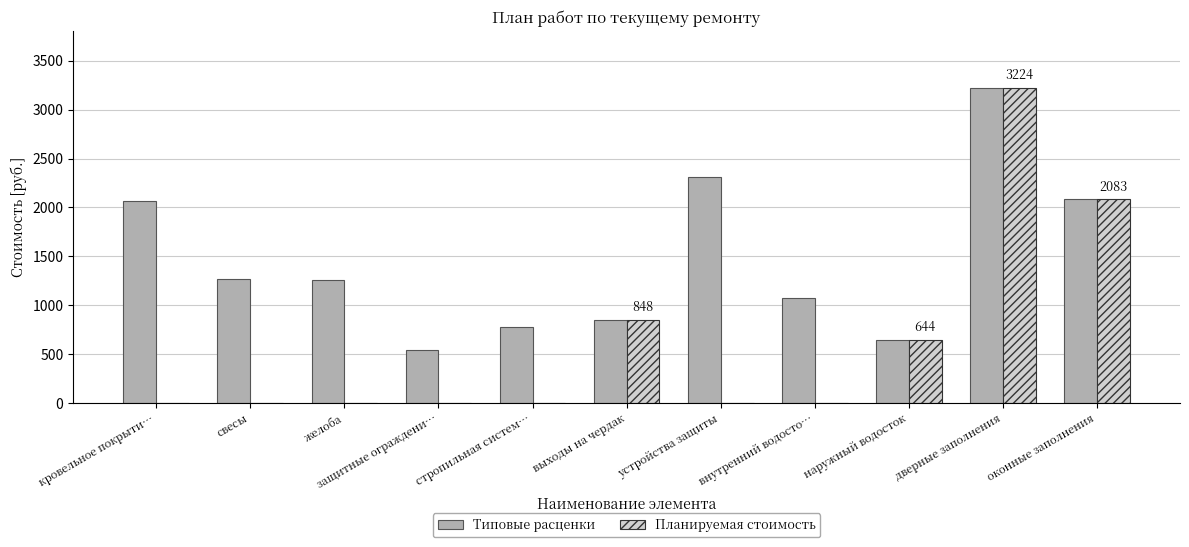

What value does the Планируемая стоимость series have at оконные заполнения?

2083.7